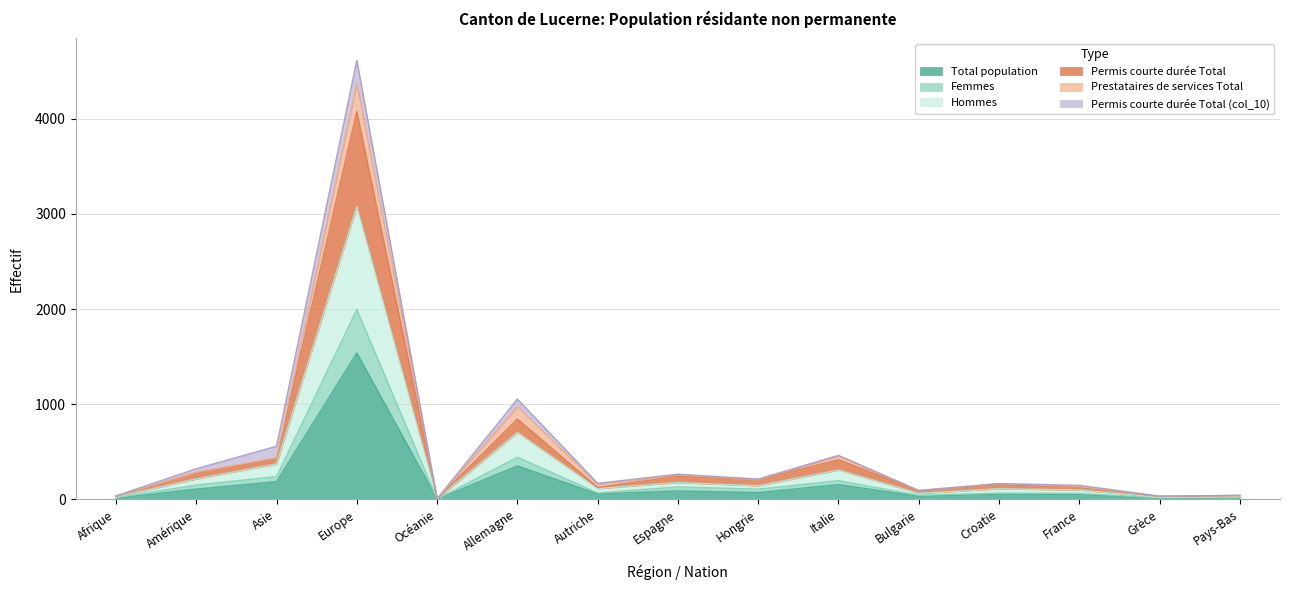

Where is the first local minimum for Hommes?

Océanie